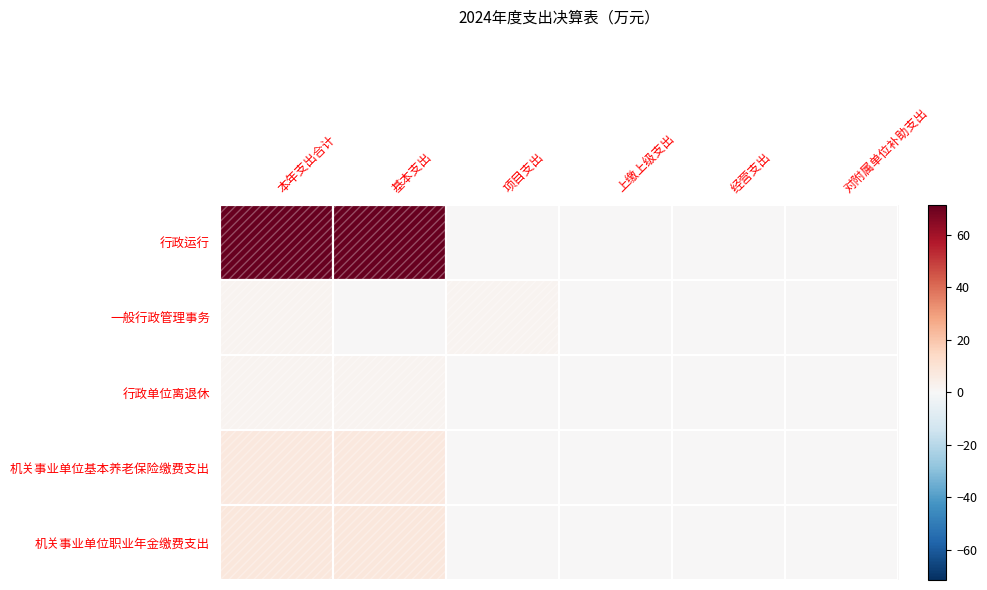

Is it true that 一般行政管理事务 equals 1.5 at 项目支出?

False